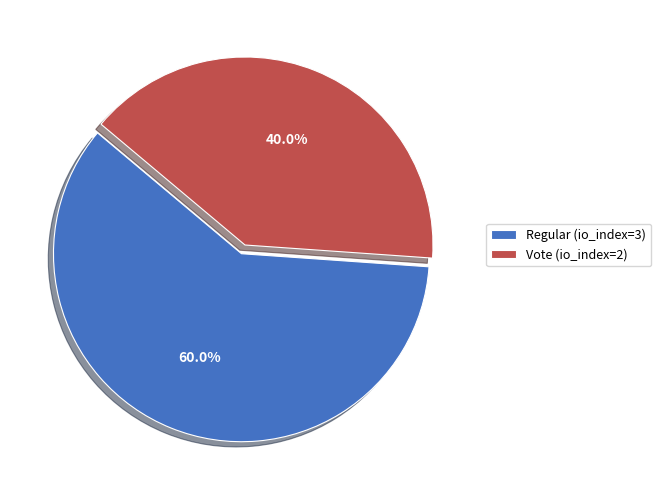

What is the total percentage of Regular (io_index=3) and Vote (io_index=2)?

100.0%